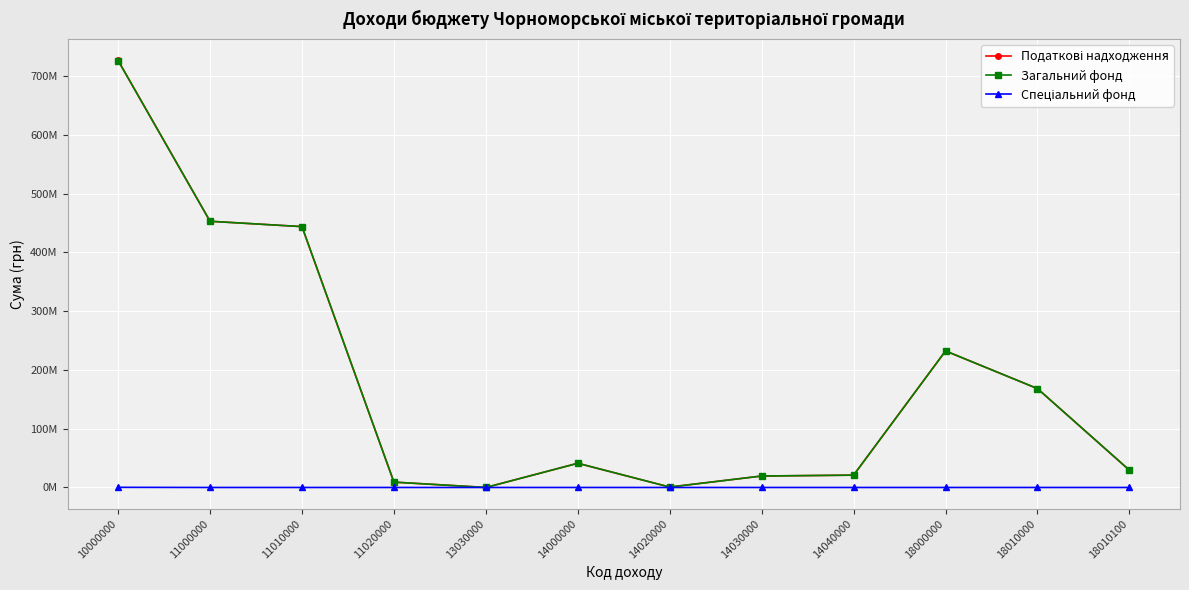

True or false: Загальний фонд has more than 0 interior local peaks.

True